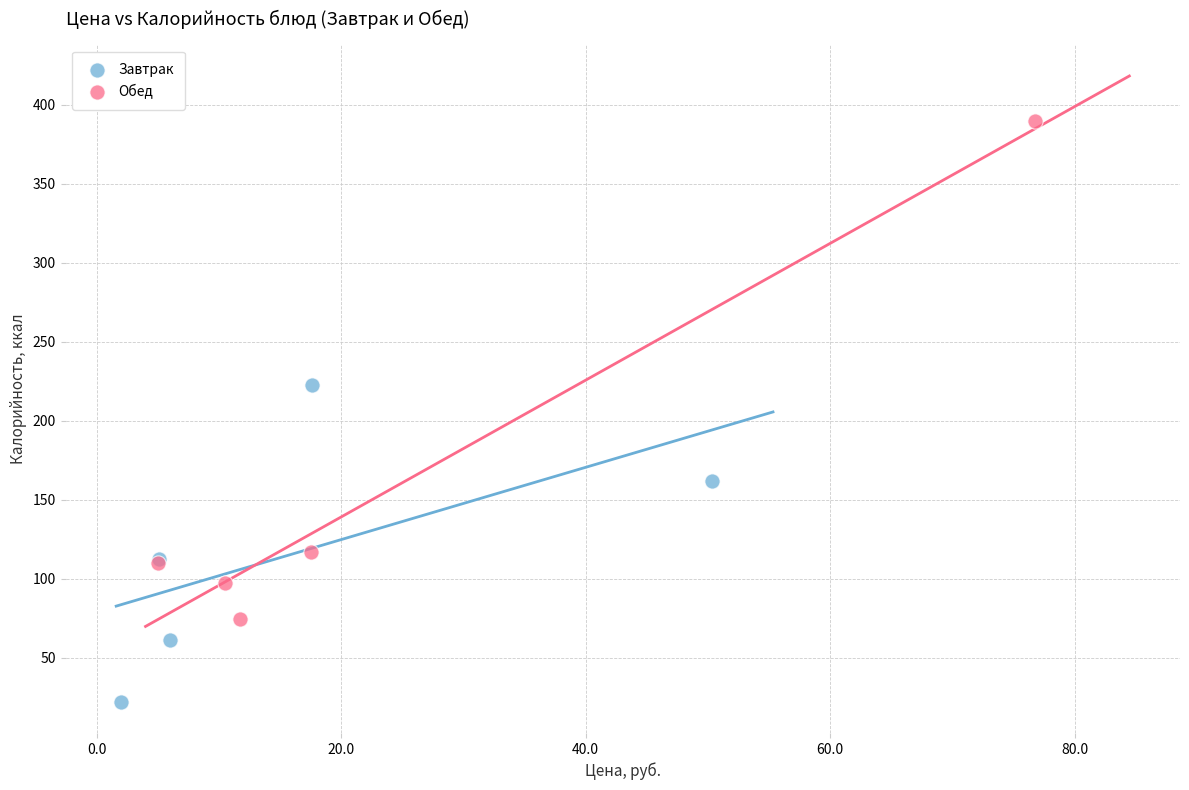

Which series reaches the maximum Y coordinate?

Обед